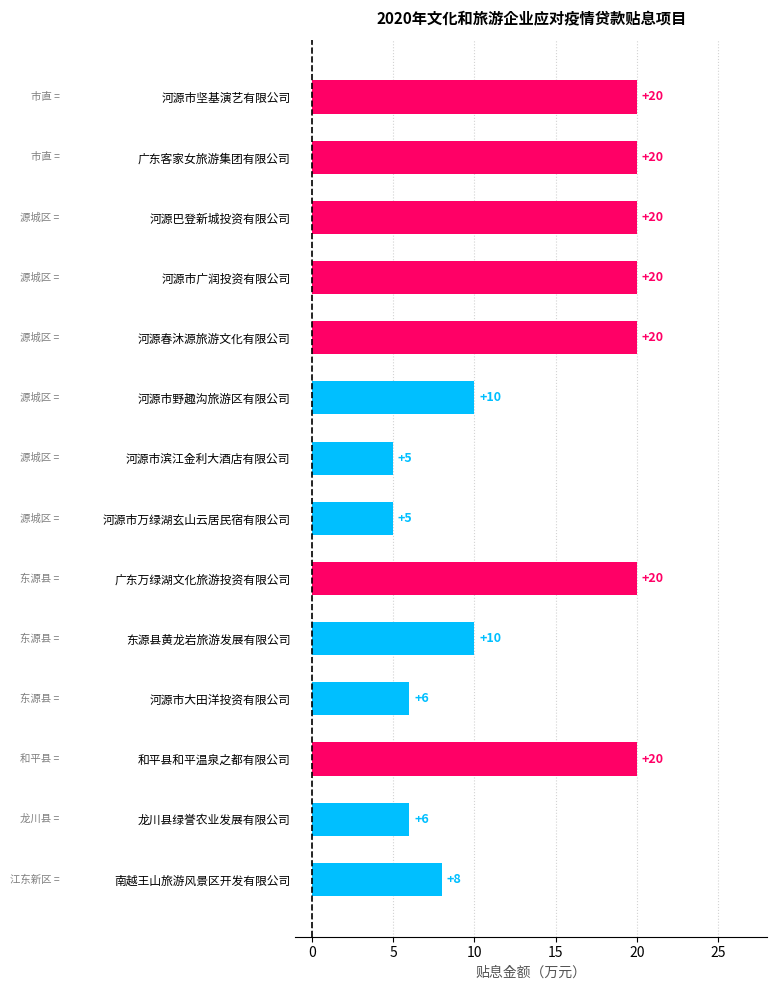

Reading bottom to top, extract all data points from this chart.

南越王山旅游风景区开发有限公司=8	龙川县绿誉农业发展有限公司=6	和平县和平温泉之都有限公司=20	河源市大田洋投资有限公司=6	东源县黄龙岩旅游发展有限公司=10	广东万绿湖文化旅游投资有限公司=20	河源市万绿湖玄山云居民宿有限公司=5	河源市滨江金利大酒店有限公司=5	河源市野趣沟旅游区有限公司=10	河源春沐源旅游文化有限公司=20	河源市广润投资有限公司=20	河源巴登新城投资有限公司=20	广东客家女旅游集团有限公司=20	河源市坚基演艺有限公司=20